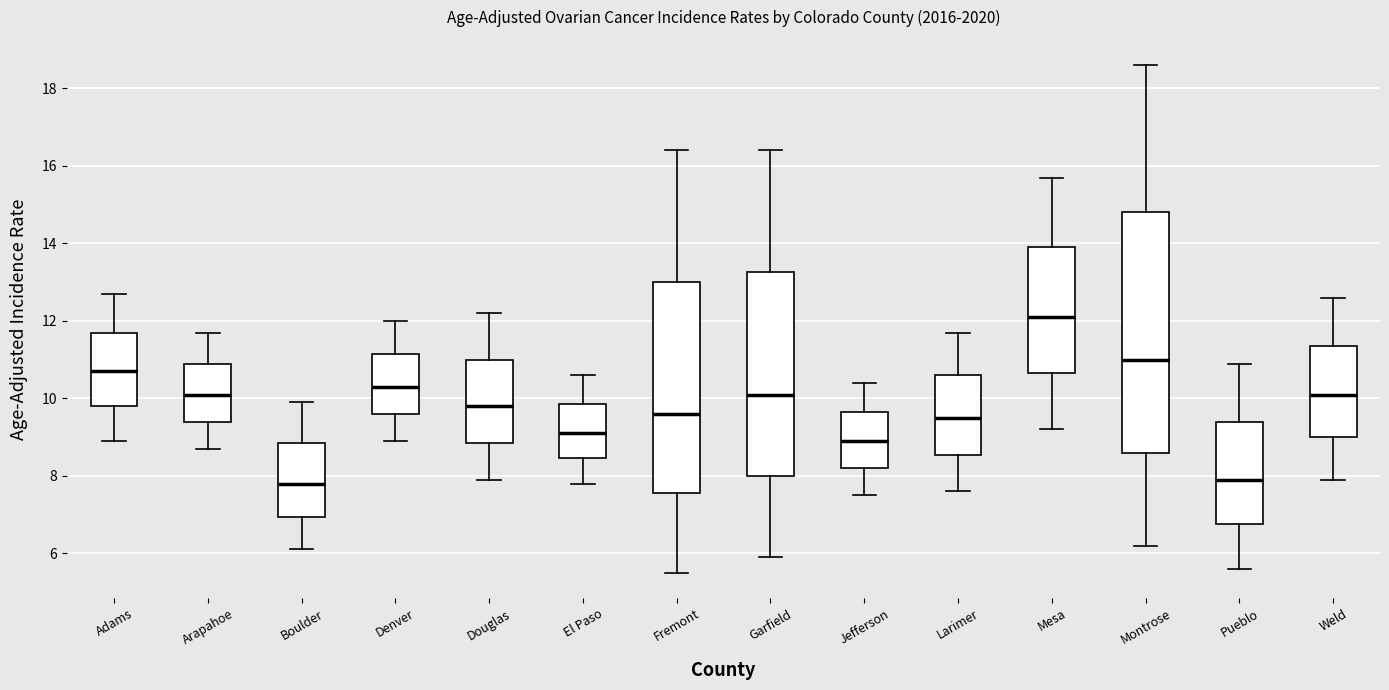

Which box is the tallest, from its lower edge to its upper edge?

Montrose